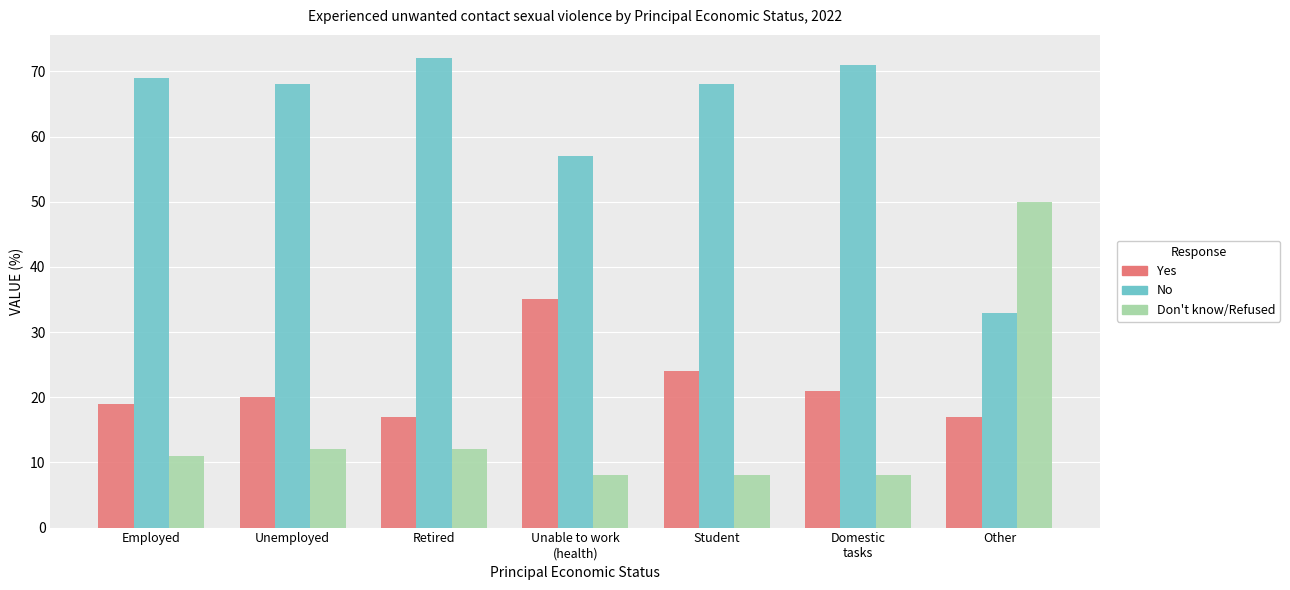

Which label corresponds to the largest value in the chart?

Retired